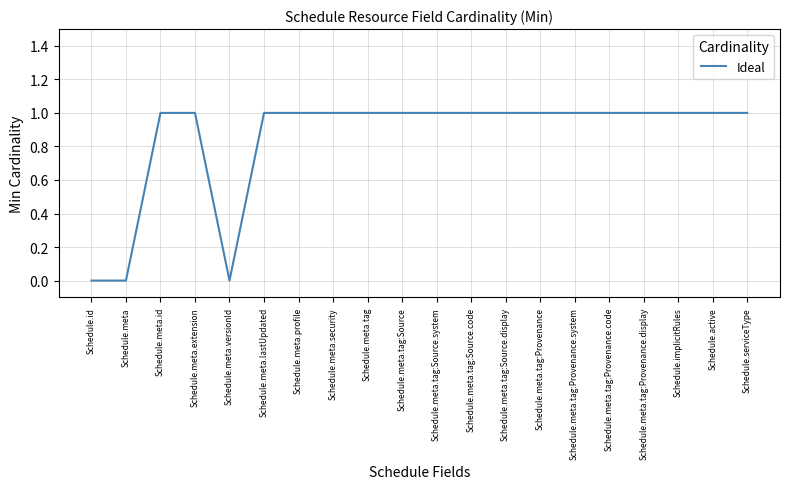

How many values are between 1 and 2?

17